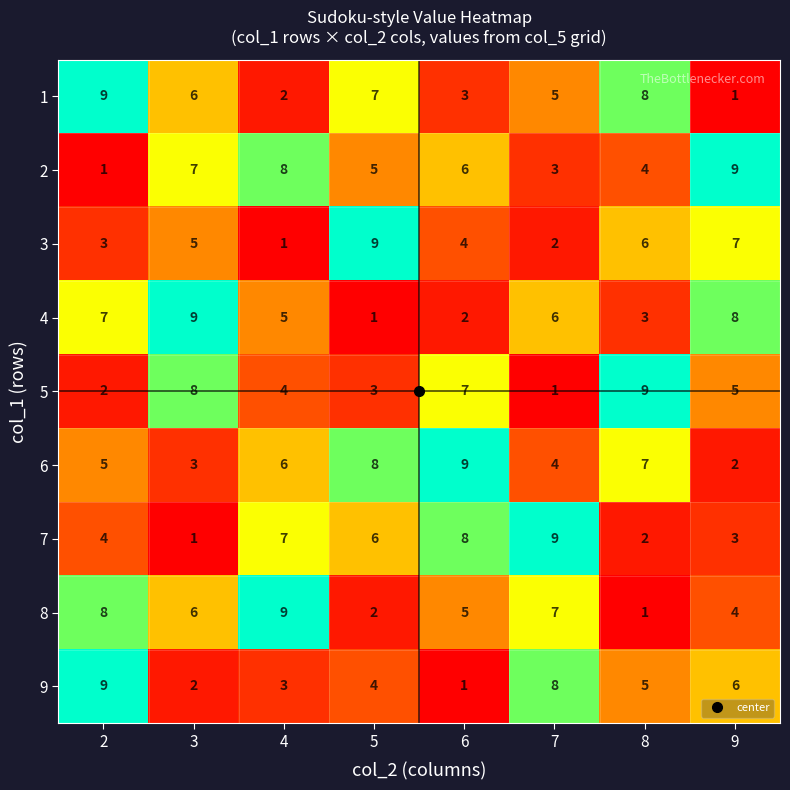

What is the difference between the highest and lowest values at 4?

8